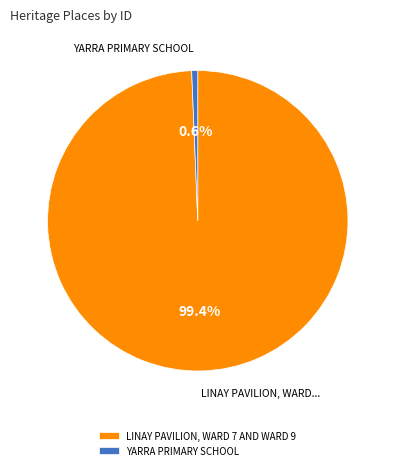

To the nearest percent, what portion does LINAY PAVILION, WARD 7 AND WARD 9 represent?

99%